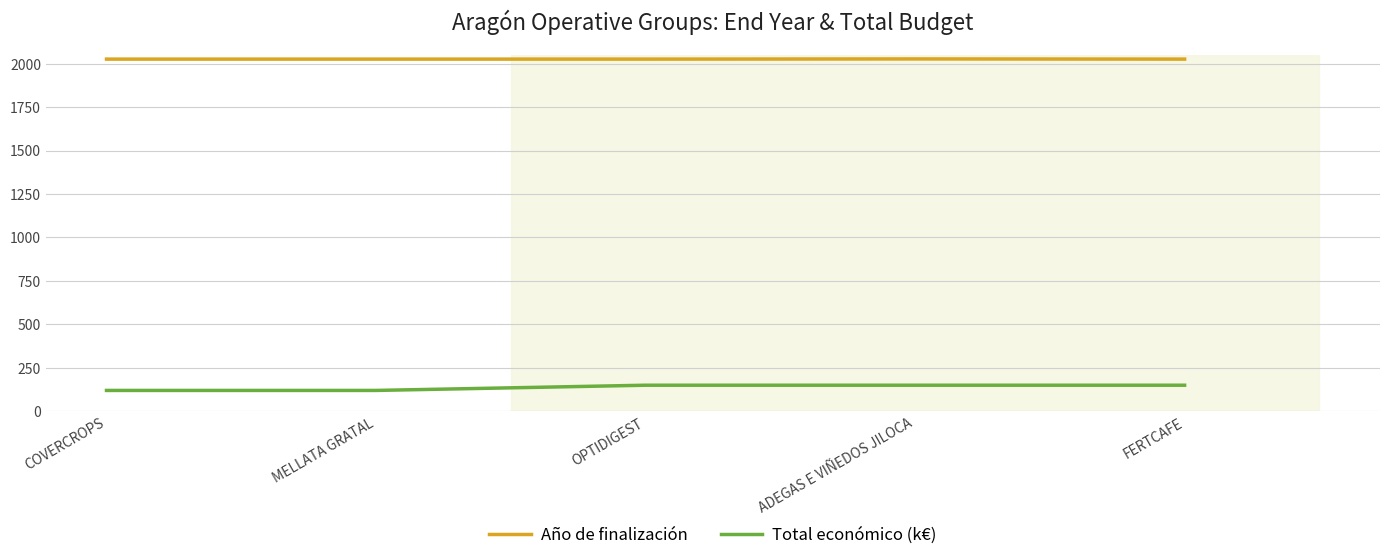

What is the spread (max minus min) of values at COVERCROPS?

1906